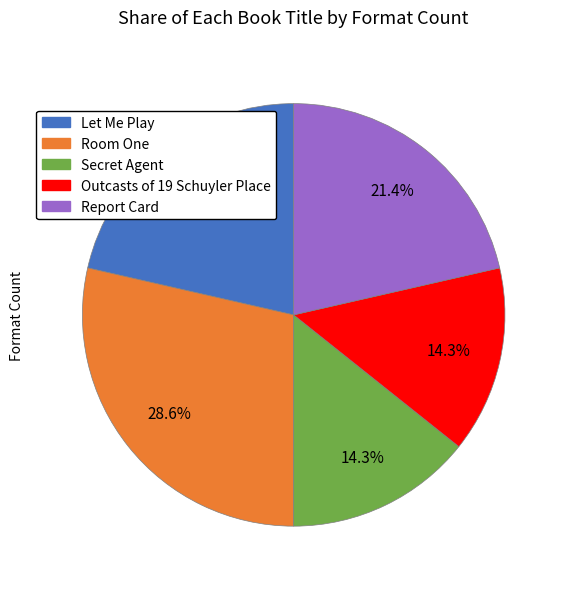

The Outcasts of 19 Schuyler Place slice represents 26% of the pie. True or false?

False